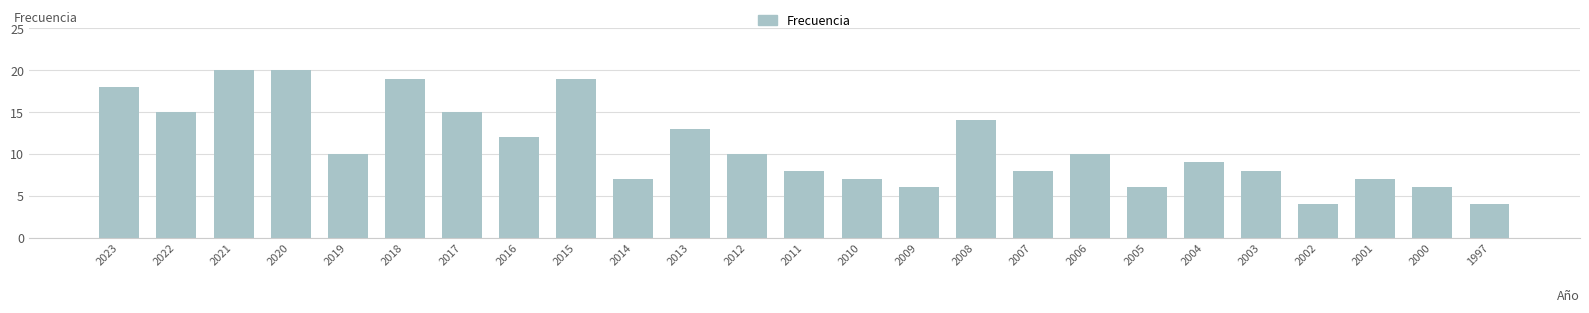

What is the sum of all values?

275